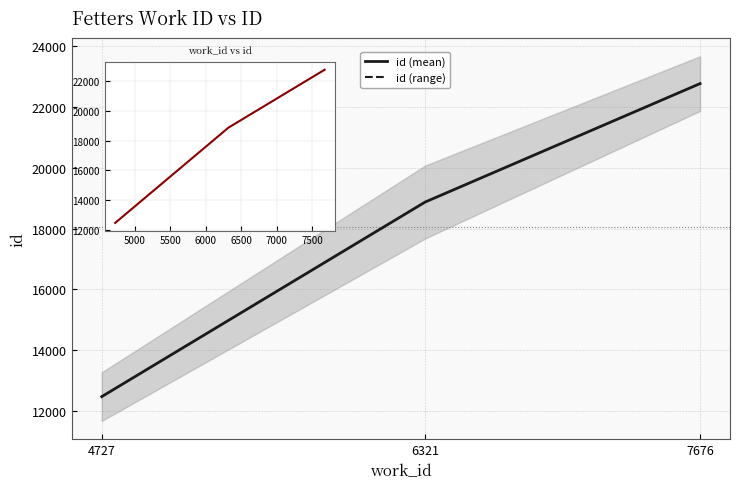

How many values exceed 18874?

1